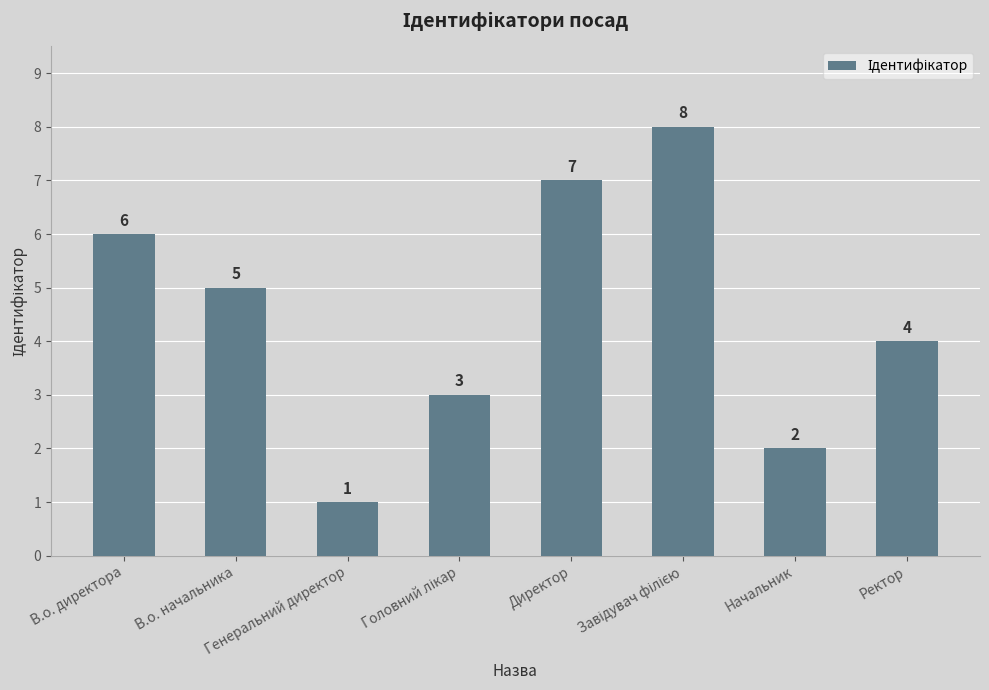

What is the difference between the maximum and minimum values?

7